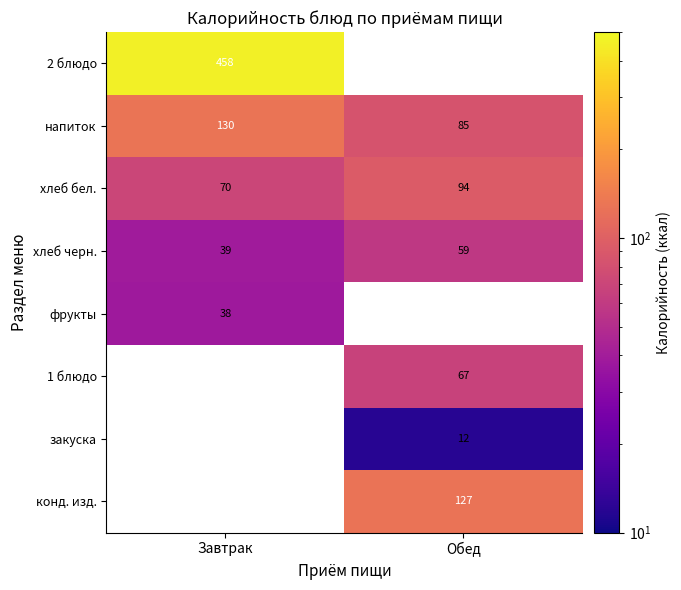

At which label is хлеб черн. closest to 49?

Завтрак